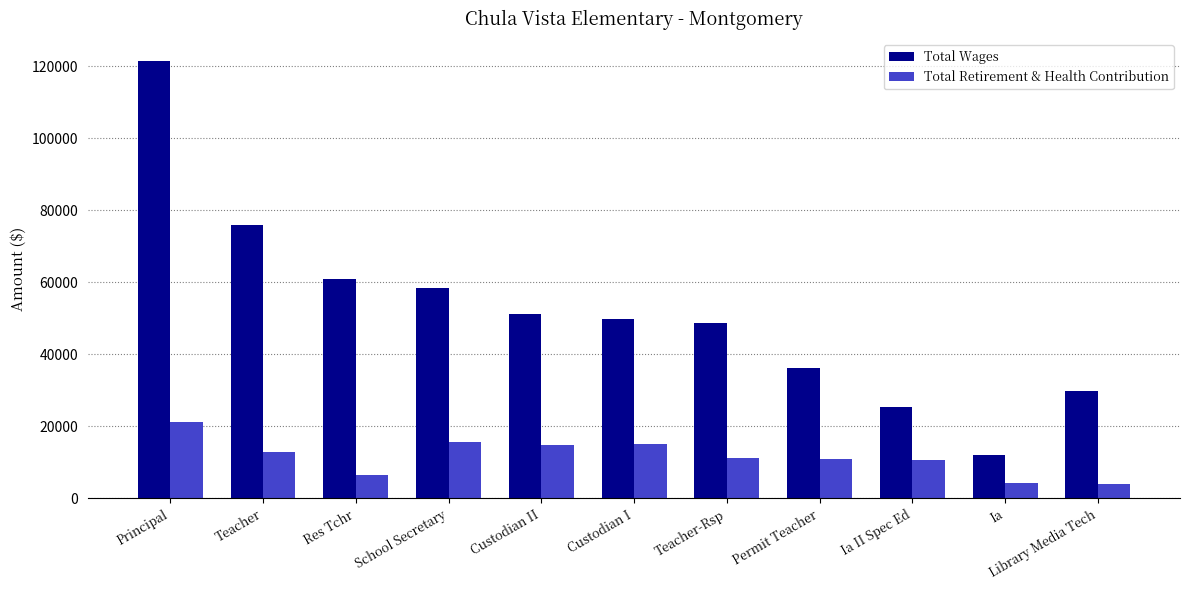

What is the sum of the Total Retirement & Health Contribution values at School Secretary and Ia II Spec Ed?

26232.0